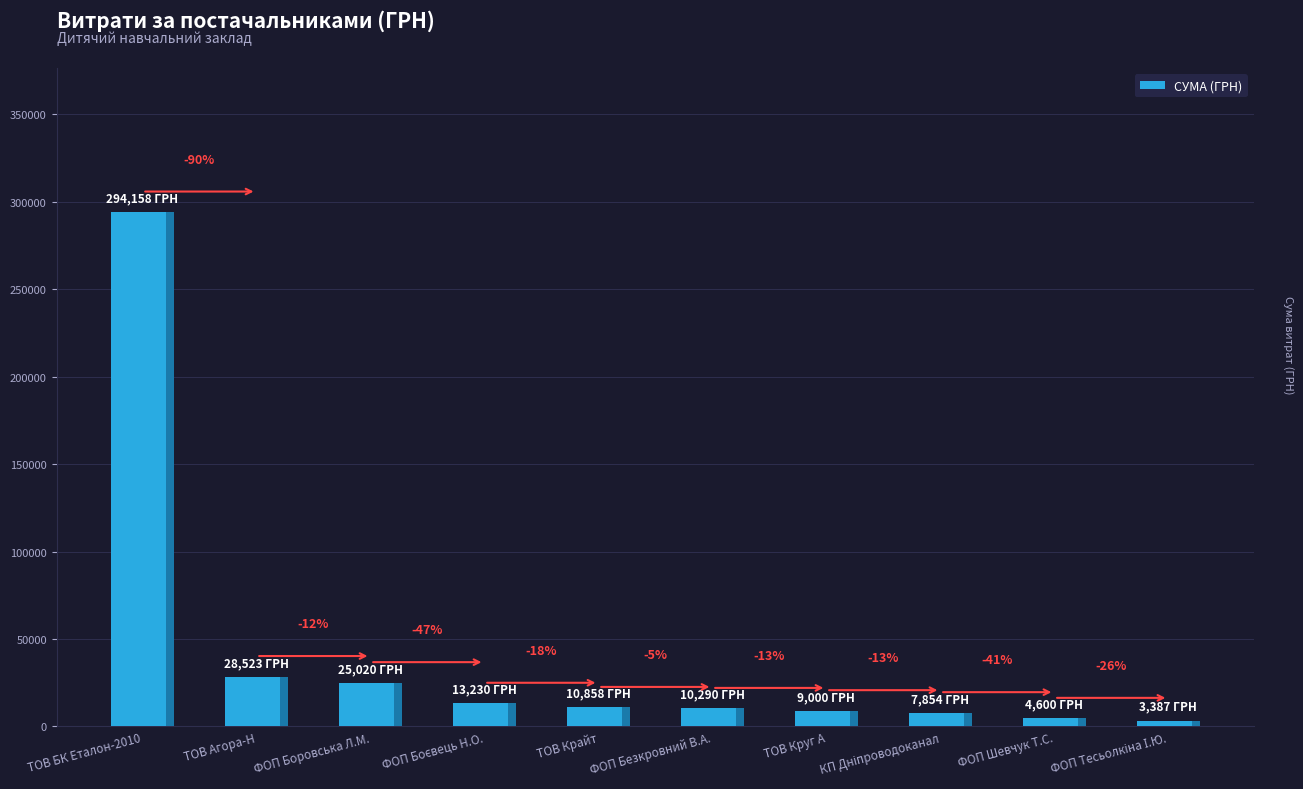

How many values exceed 10858?

5